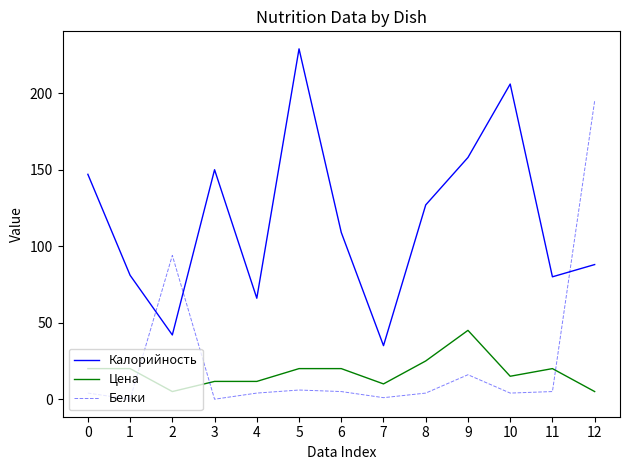

At which label is Калорийность closest to 132?

8